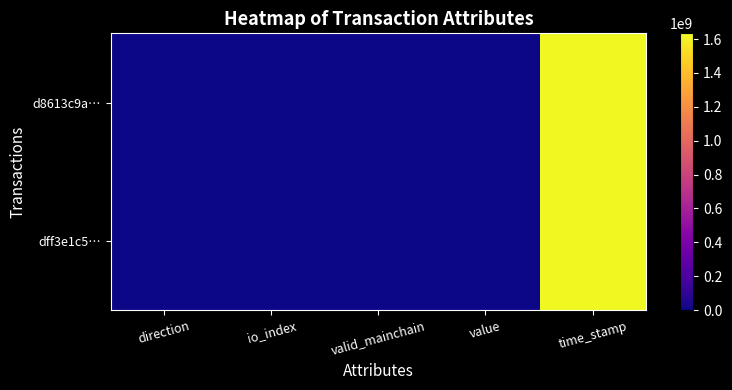

How many distinct data groups are displayed?

2